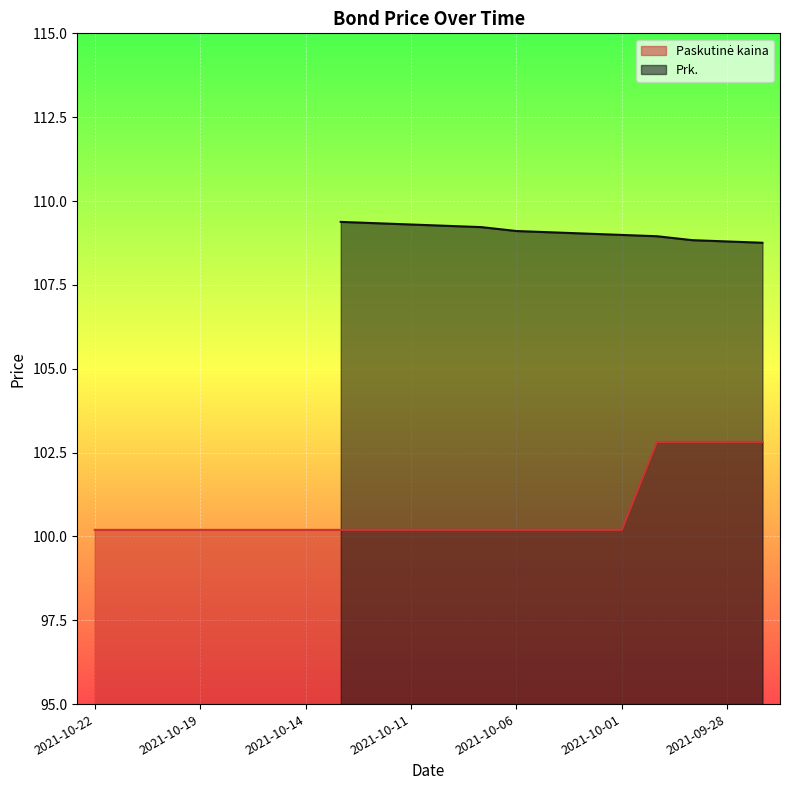

The chart shows a value of 60.6 at 2021-10-22. True or false?

False